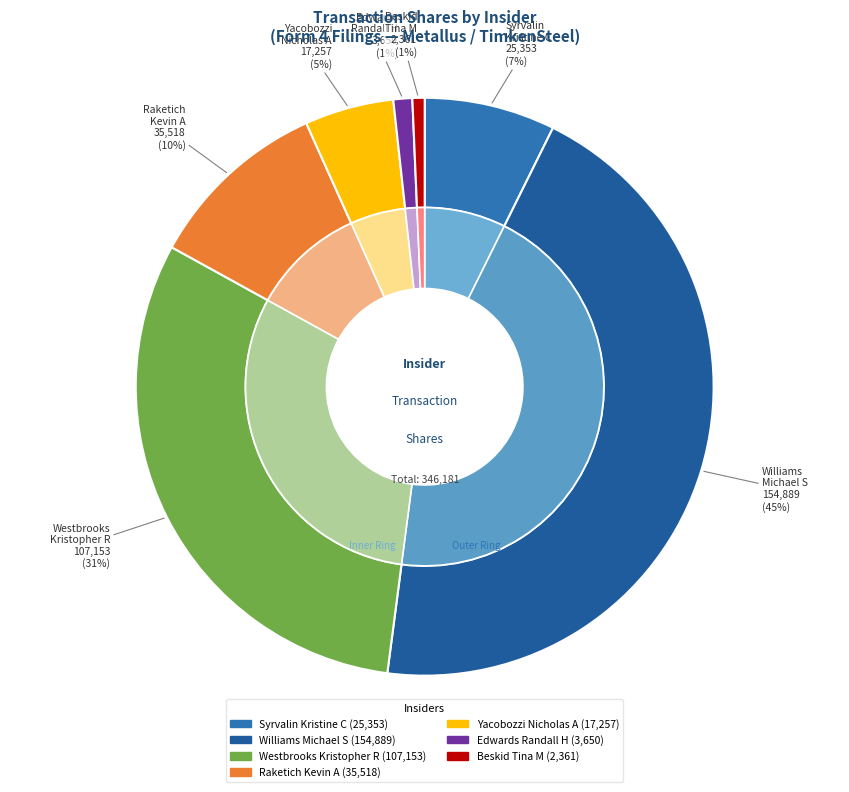

Is it true that 26 is 1% of the pie?

False